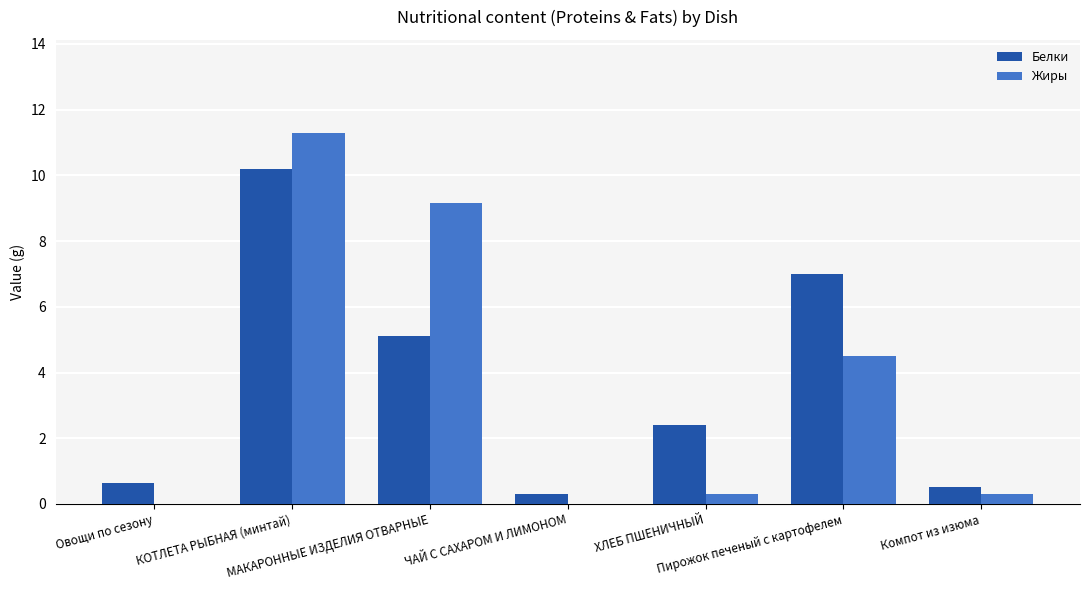

Are the bars horizontal?

No